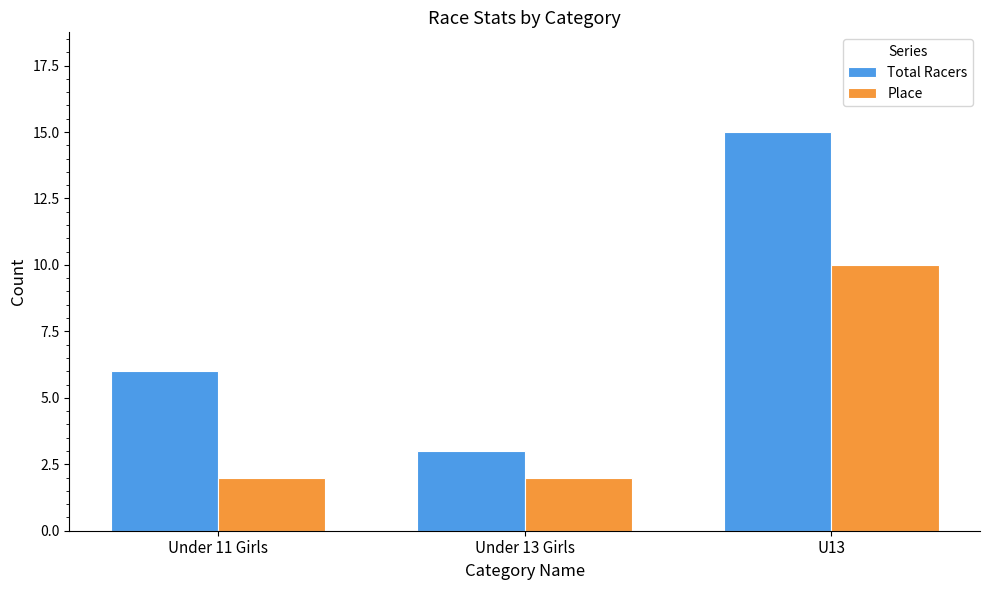

What are all the series names shown in the legend?

Total Racers, Place